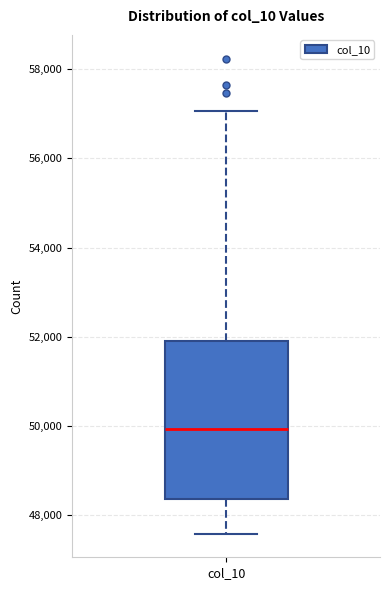

Read this box plot against the y-axis: the position of the median line, the range covered by the box, and the ends of both whiskers. The values are not printed on the chart, so give them approximately, as read against the axis.

median 50000, box 48400 to 52000, whiskers 47600 to 57000